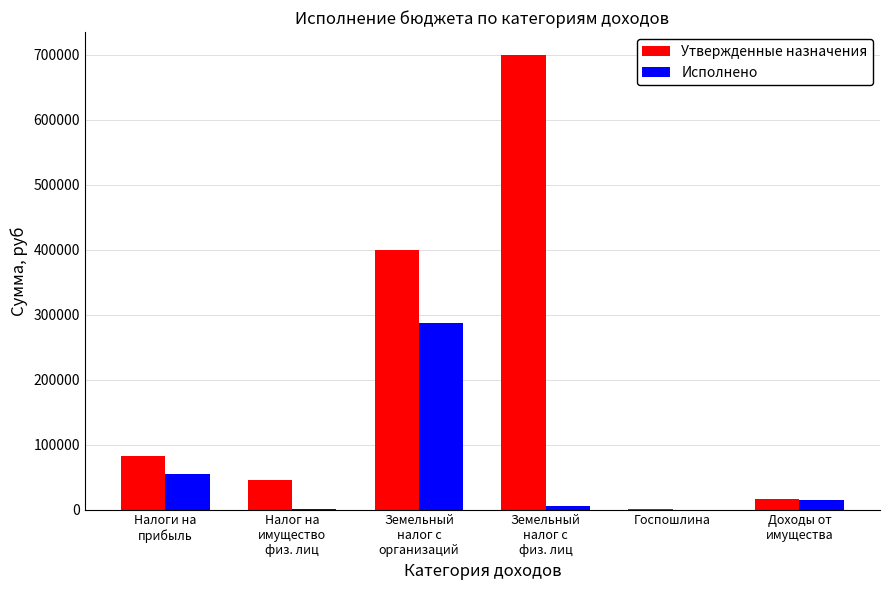

Which series has the widest spread of values?

Утвержденные назначения